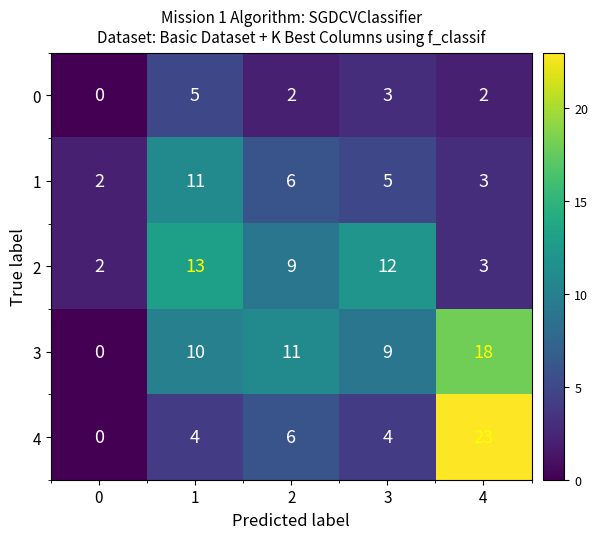

What is the difference between the maximum and second lowest values in the 2 series?

10